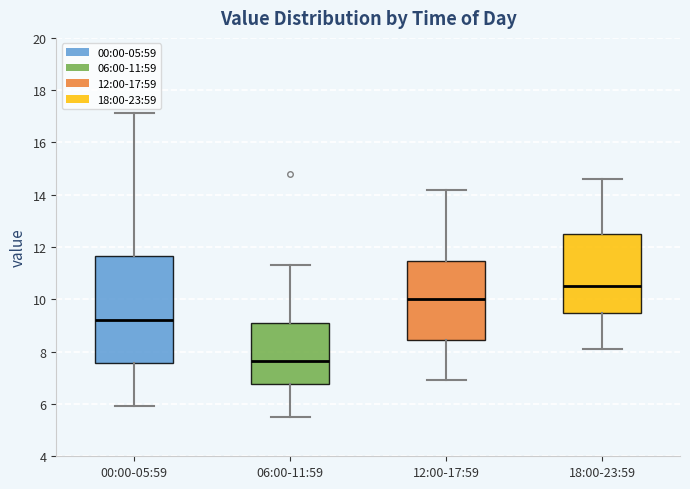

Which box is the tallest, from its lower edge to its upper edge?

00:00-05:59